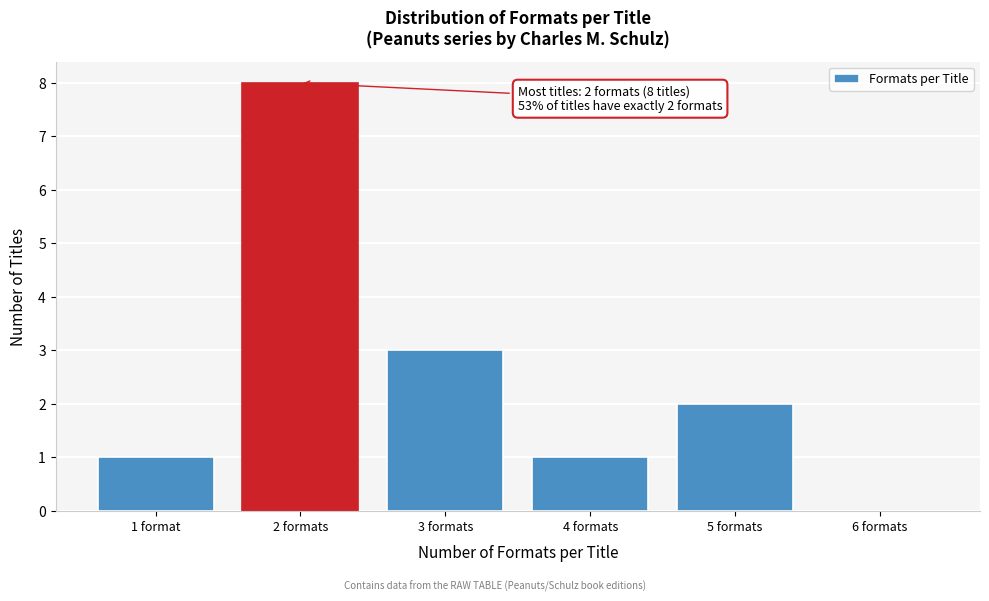

Reading left to right, extract all data points from this chart.

1 format=1	2 formats=8	3 formats=3	4 formats=1	5 formats=2	6 formats=0